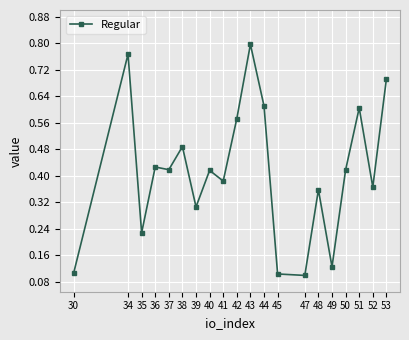

The chart shows a value of 0.1 at 30. True or false?

True